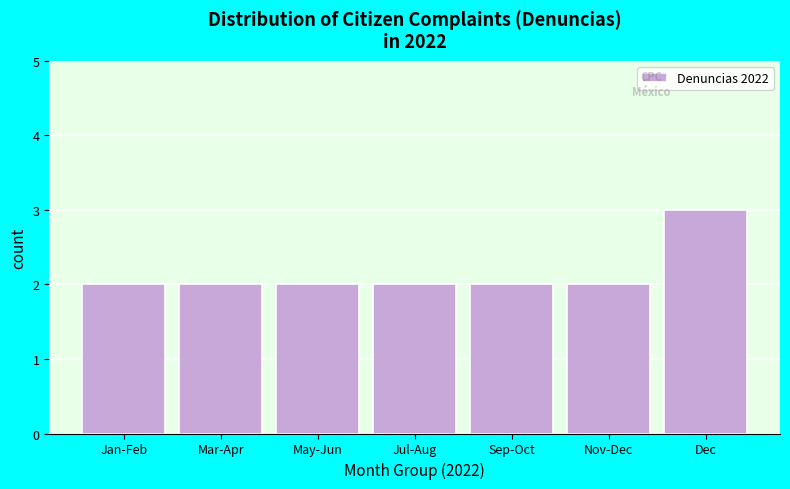

Reading left to right, transcribe all the data shown in this chart.

Jan-Feb=2	Mar-Apr=2	May-Jun=2	Jul-Aug=2	Sep-Oct=2	Nov-Dec=2	Dec=3